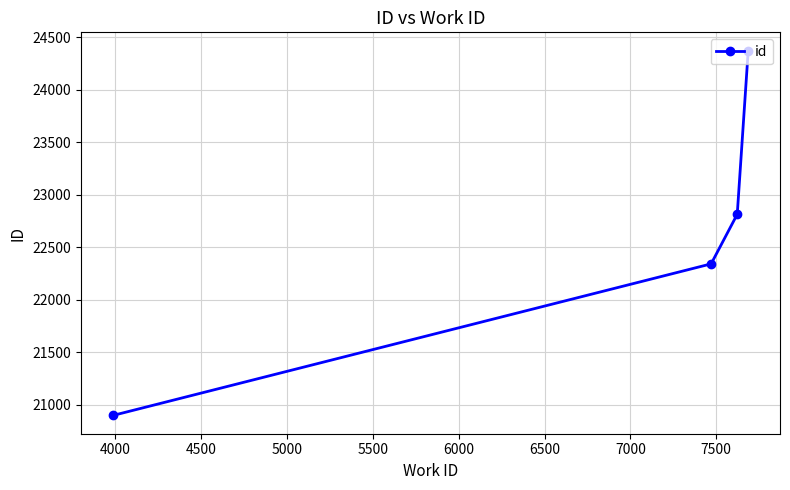

What is the value of the 1st point from the left?

20898